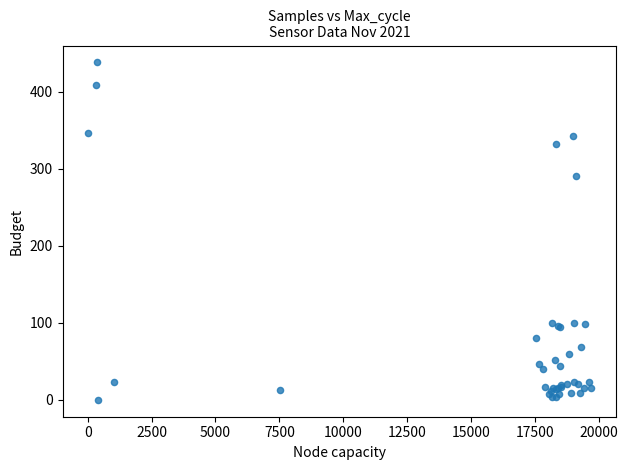

What Y value in the scatter plot is closest to 219?

290